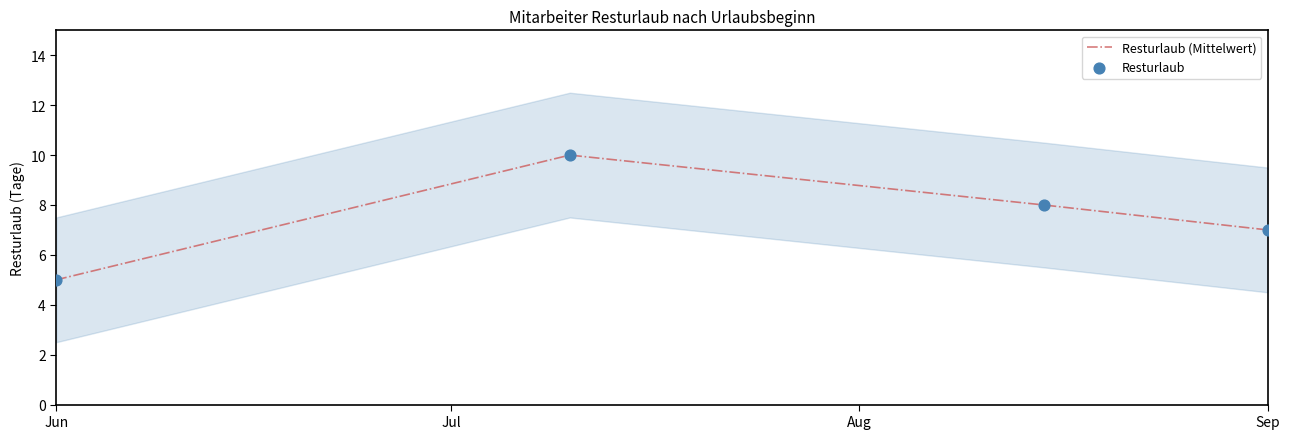

Which series has the largest total across all categories?

Resturlaub (Mittelwert)